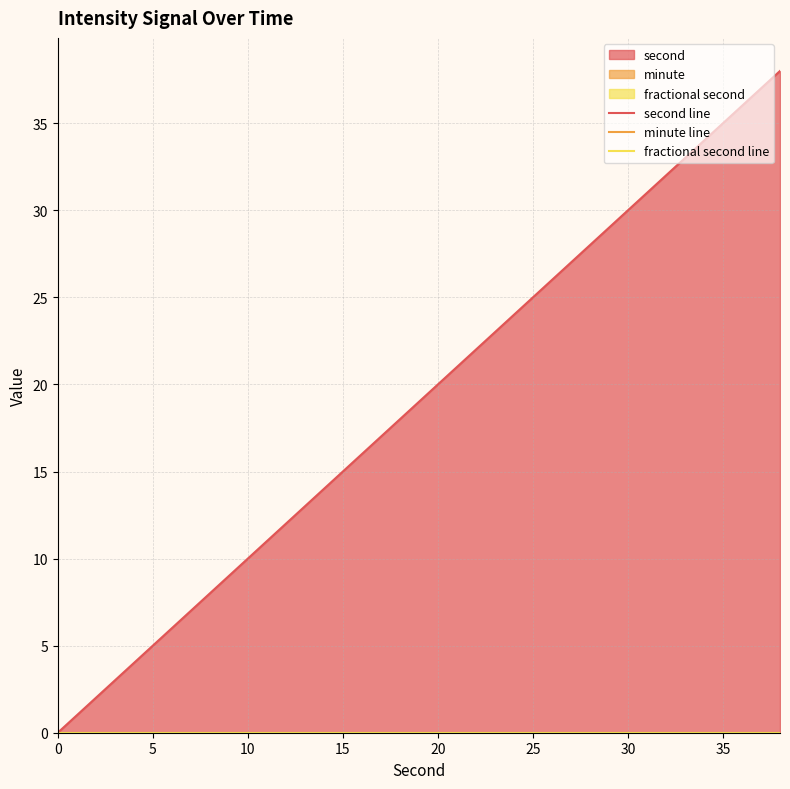

Reading left to right, what are all the values shown in this chart?

second line: 0	2	4	6	8	10	12	14	16	18	20	22	24	26	28	30	32	34	36	38
minute line: 0	0	0	0	0	0	0	0	0	0	0	0	0	0	0	0	0	0	0	0
fractional second line: 0	0	0	0	0	0	0	0	0	0	0	0	0	0	0	0	0	0	0	0